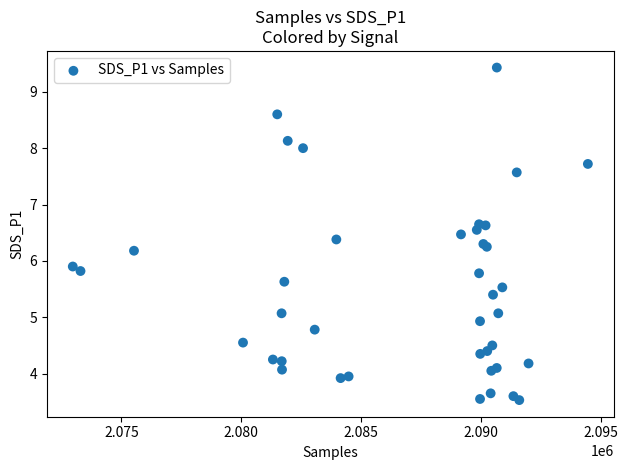

What Y value in the scatter plot is closest to 6?

5.9